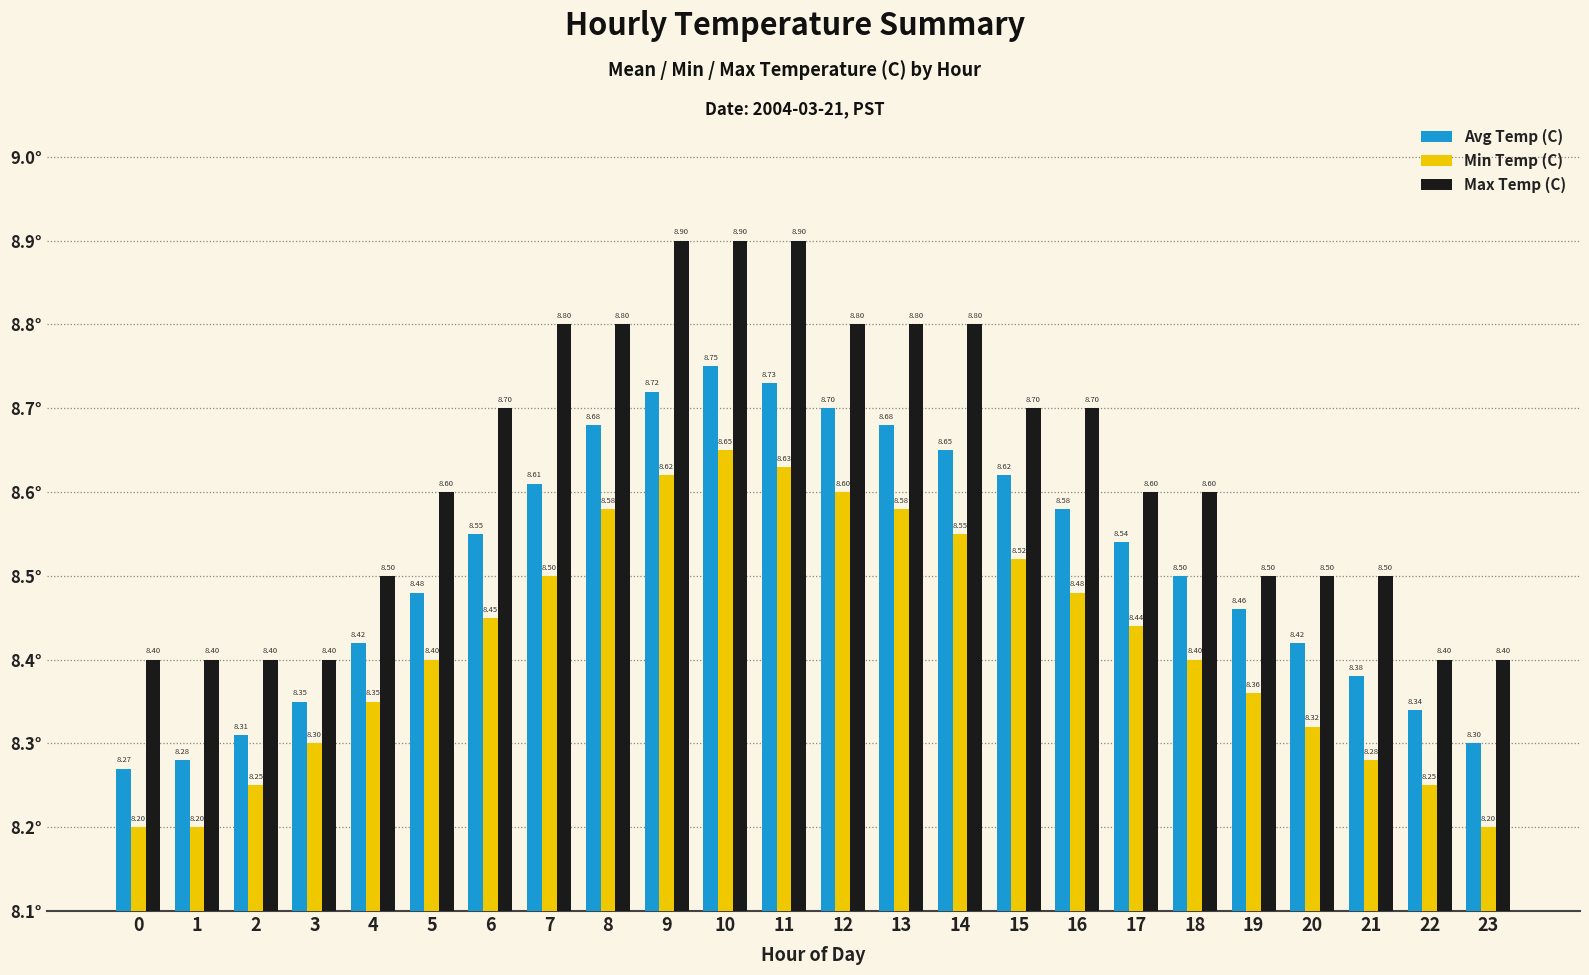

Rank the series by their average value, from highest to lowest.

Max Temp (C), Avg Temp (C), Min Temp (C)